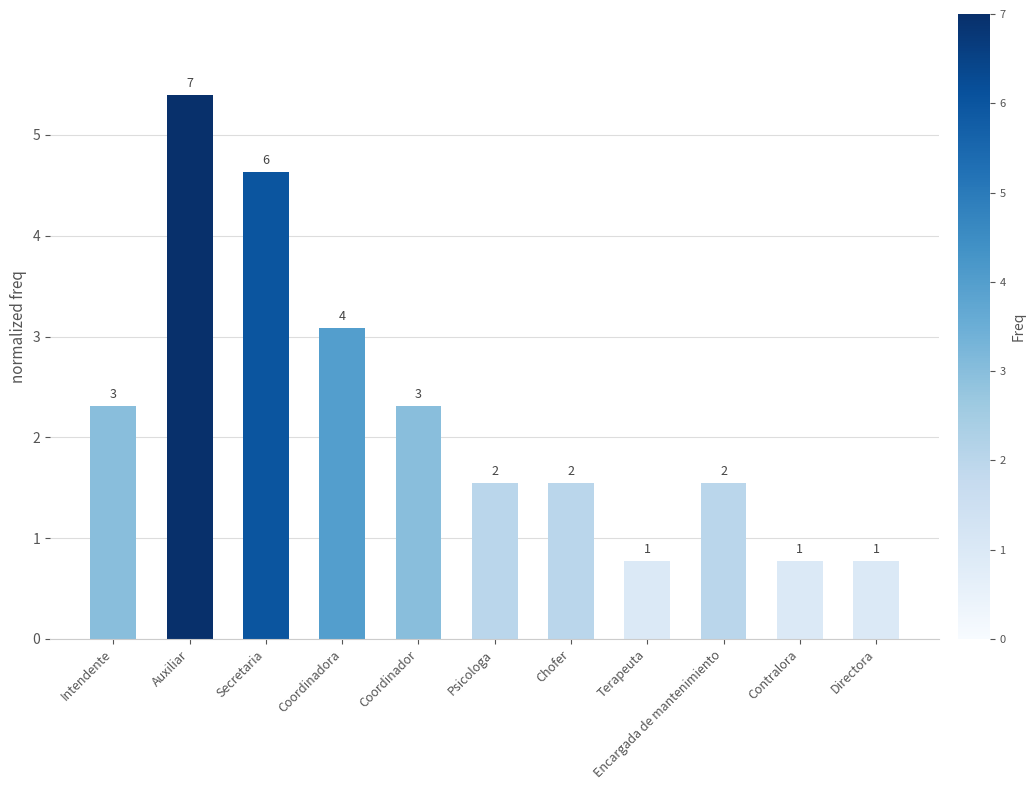

What is the difference between the values at Terapeuta and Secretaria?

3.9